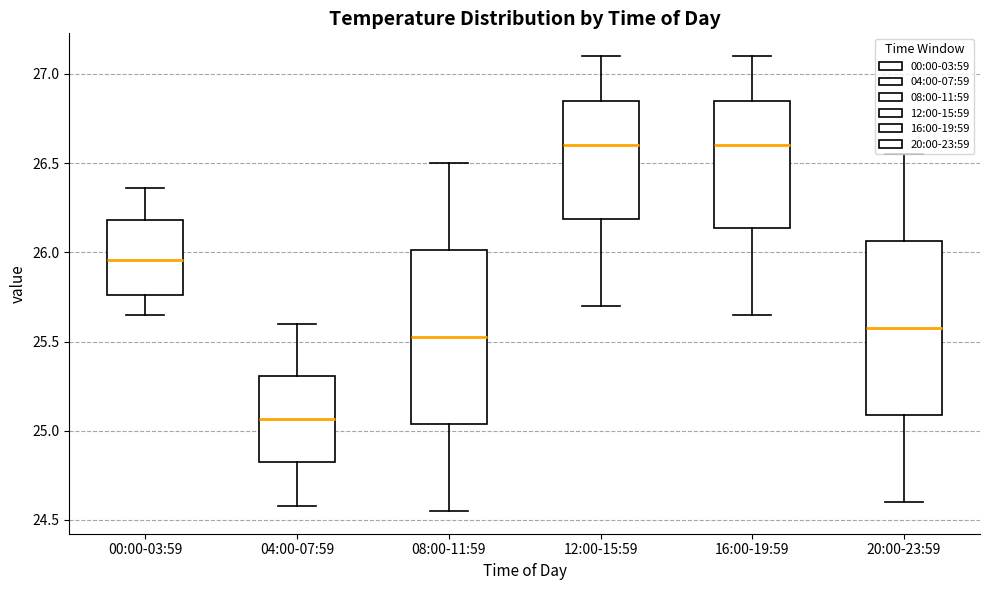

Which box has the lowest median line?

04:00-07:59